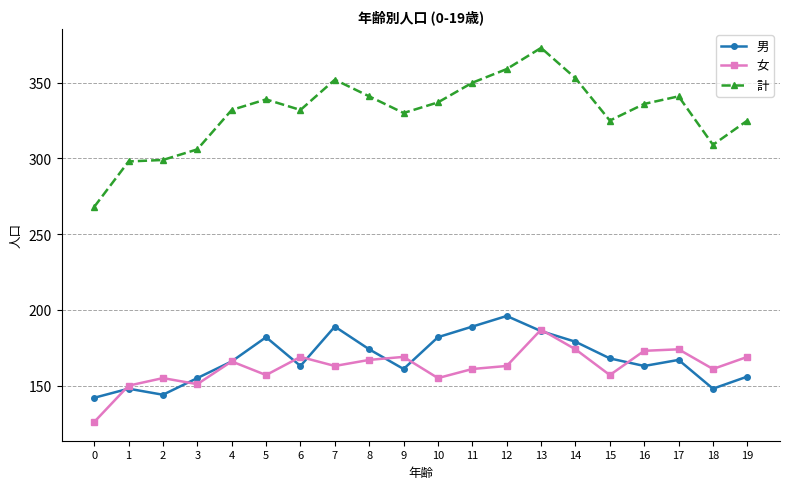

True or false: 男 and 女 intersect in this chart.

True